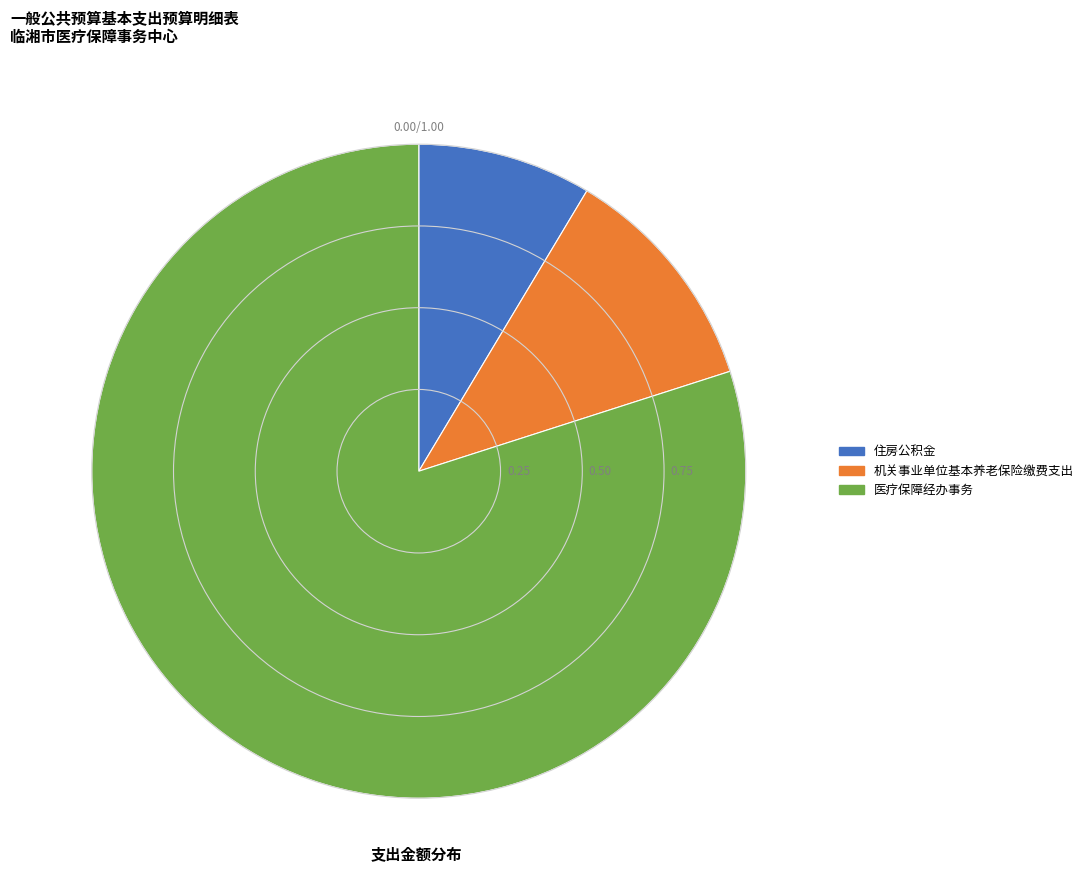

Is 医疗保障经办事务 the majority of the pie?

Yes